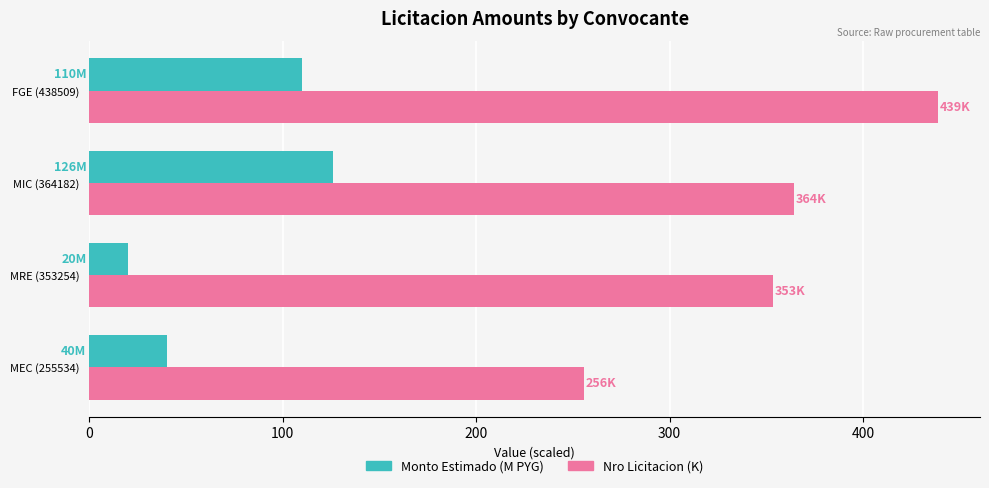

Rank the series at MEC (255534) from highest to lowest value.

Nro Licitacion (K), Monto Estimado (M PYG)